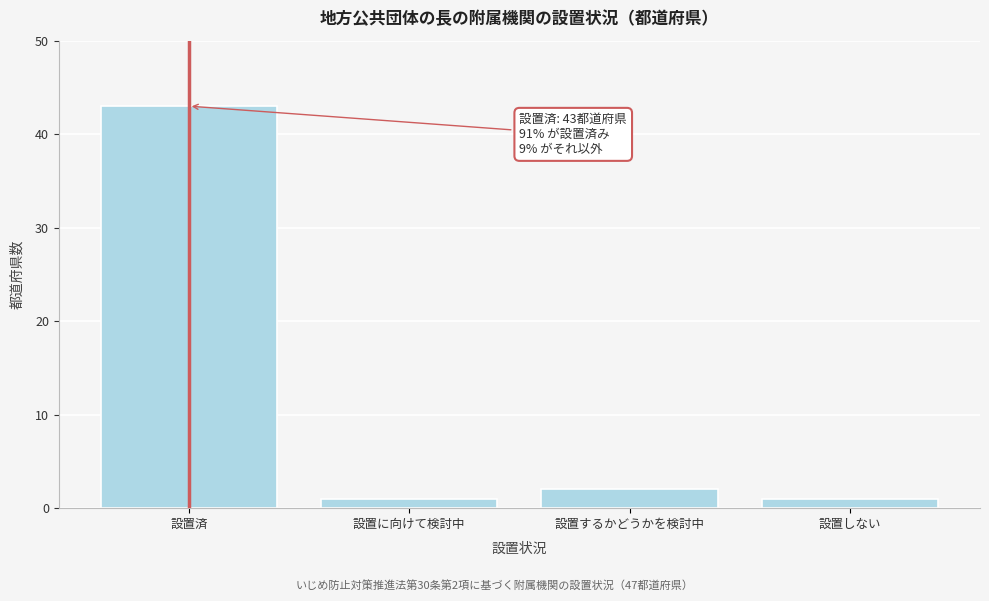

Reading right to left, list all the values displayed in this chart.

1	2	1	43